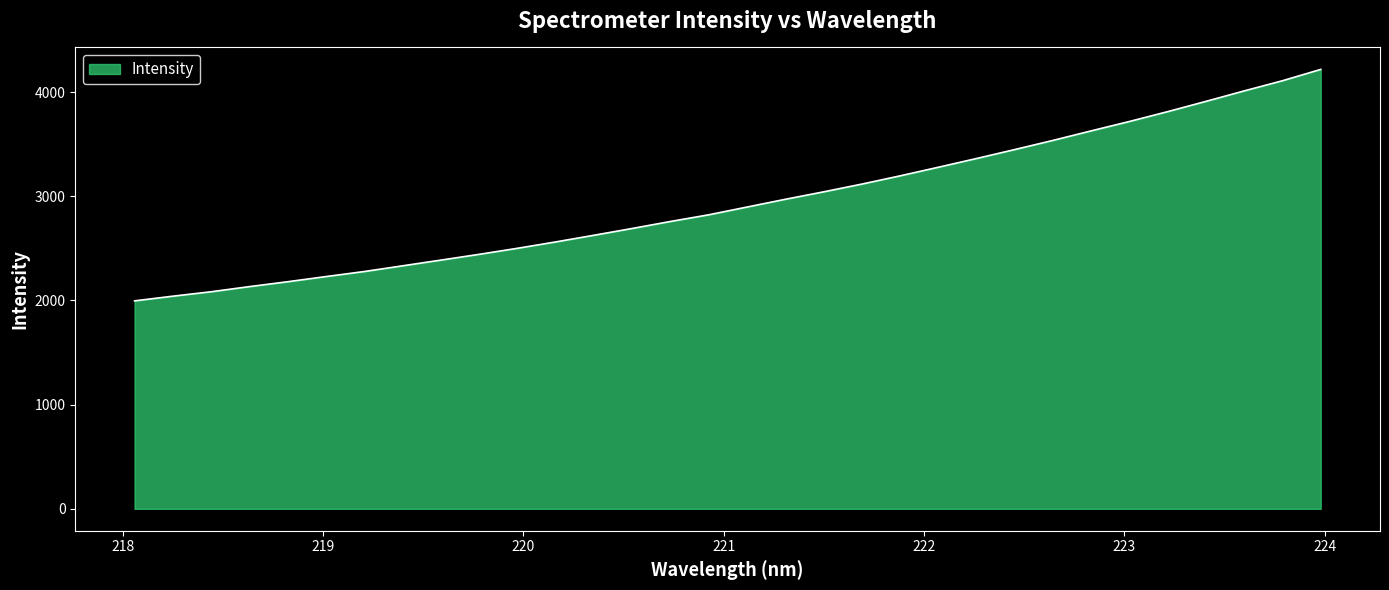

What is the maximum value shown in the chart?

4217.5